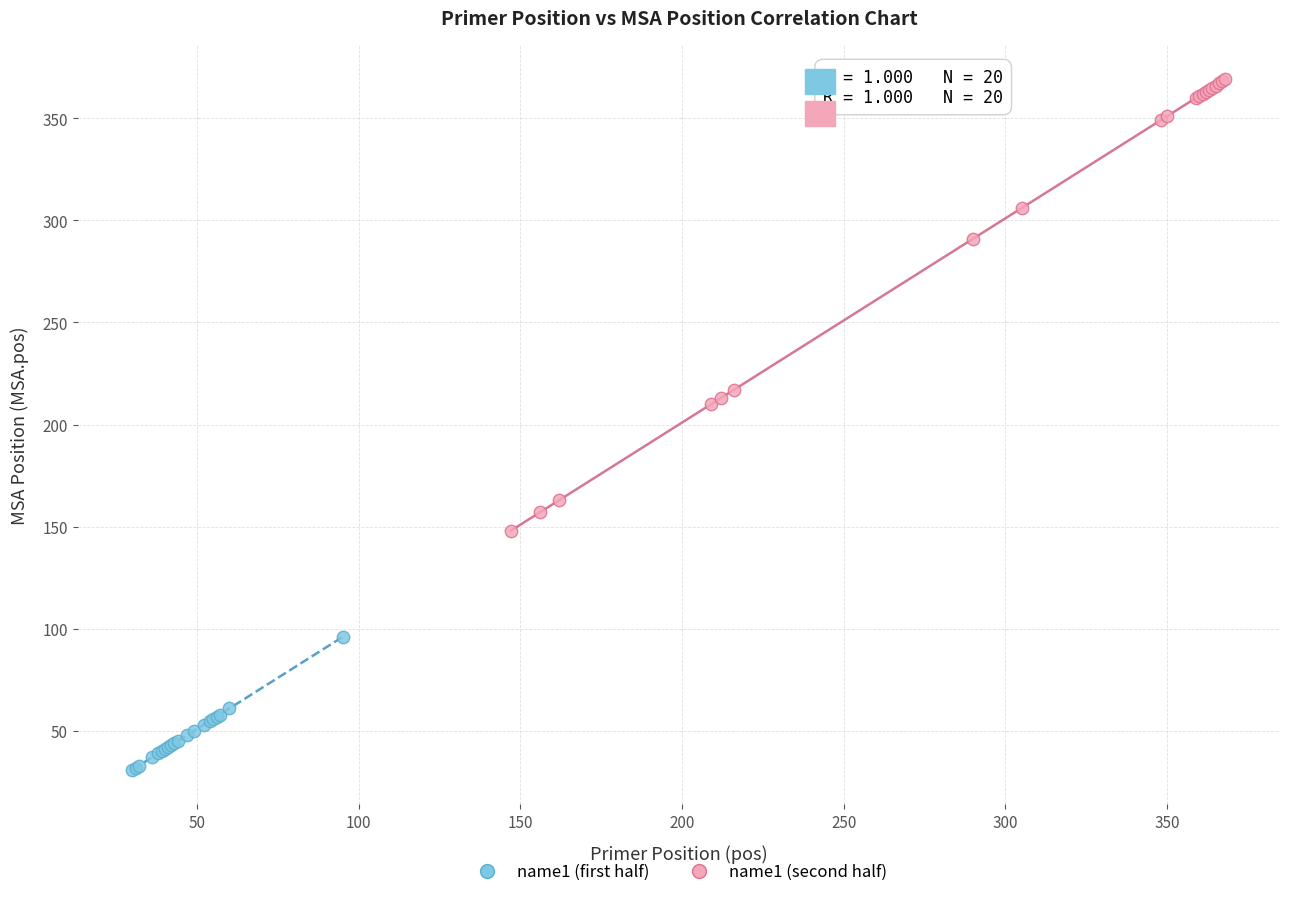

Which series contains the lowest Y value?

name1 (first half)